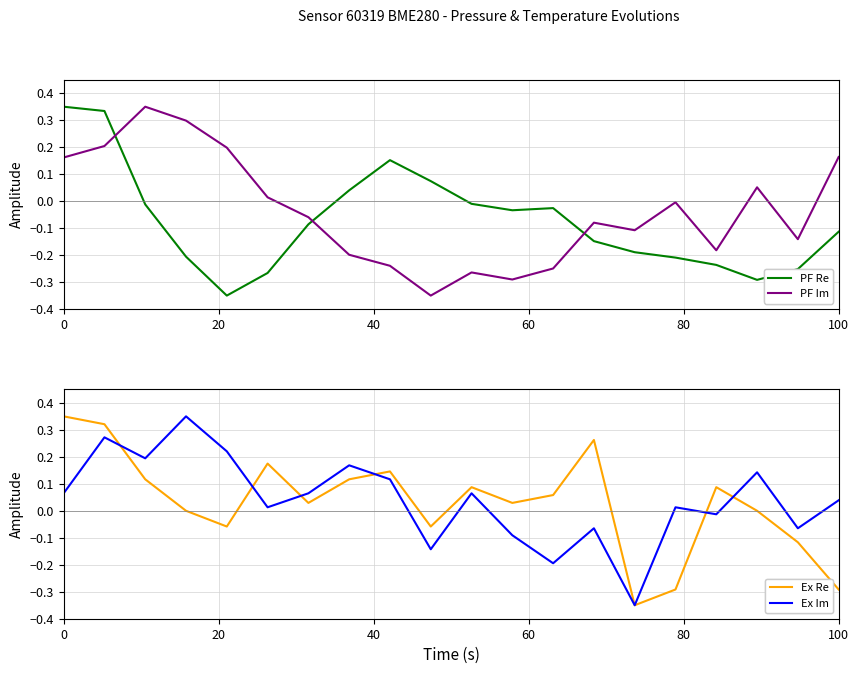

How many lines are shown in the chart?

4